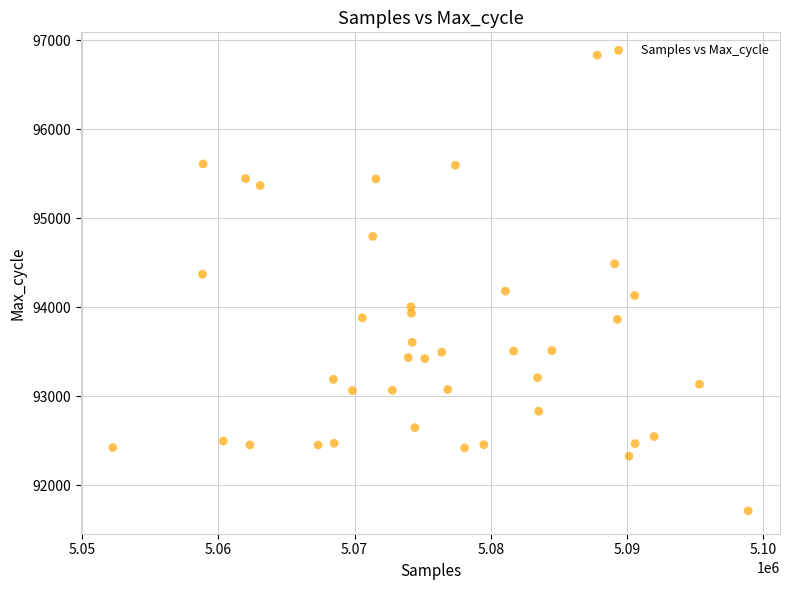

What is the range of X values (max minus min)?

46676